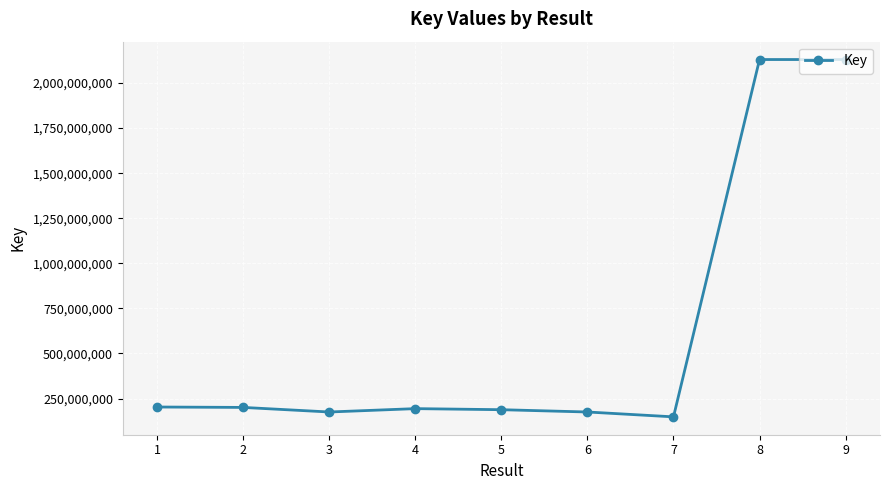

What is the average value?

616064851